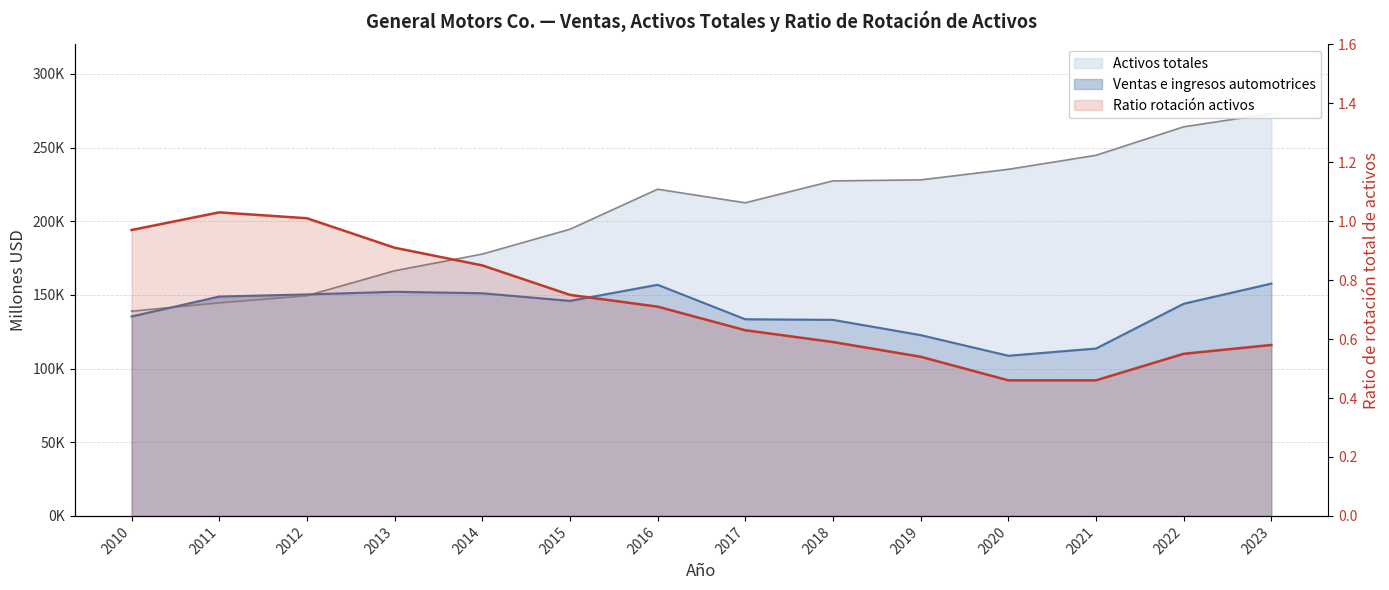

True or false: Ventas e ingresos automotrices and Ratio de rotación total de activos cross at least once.

False